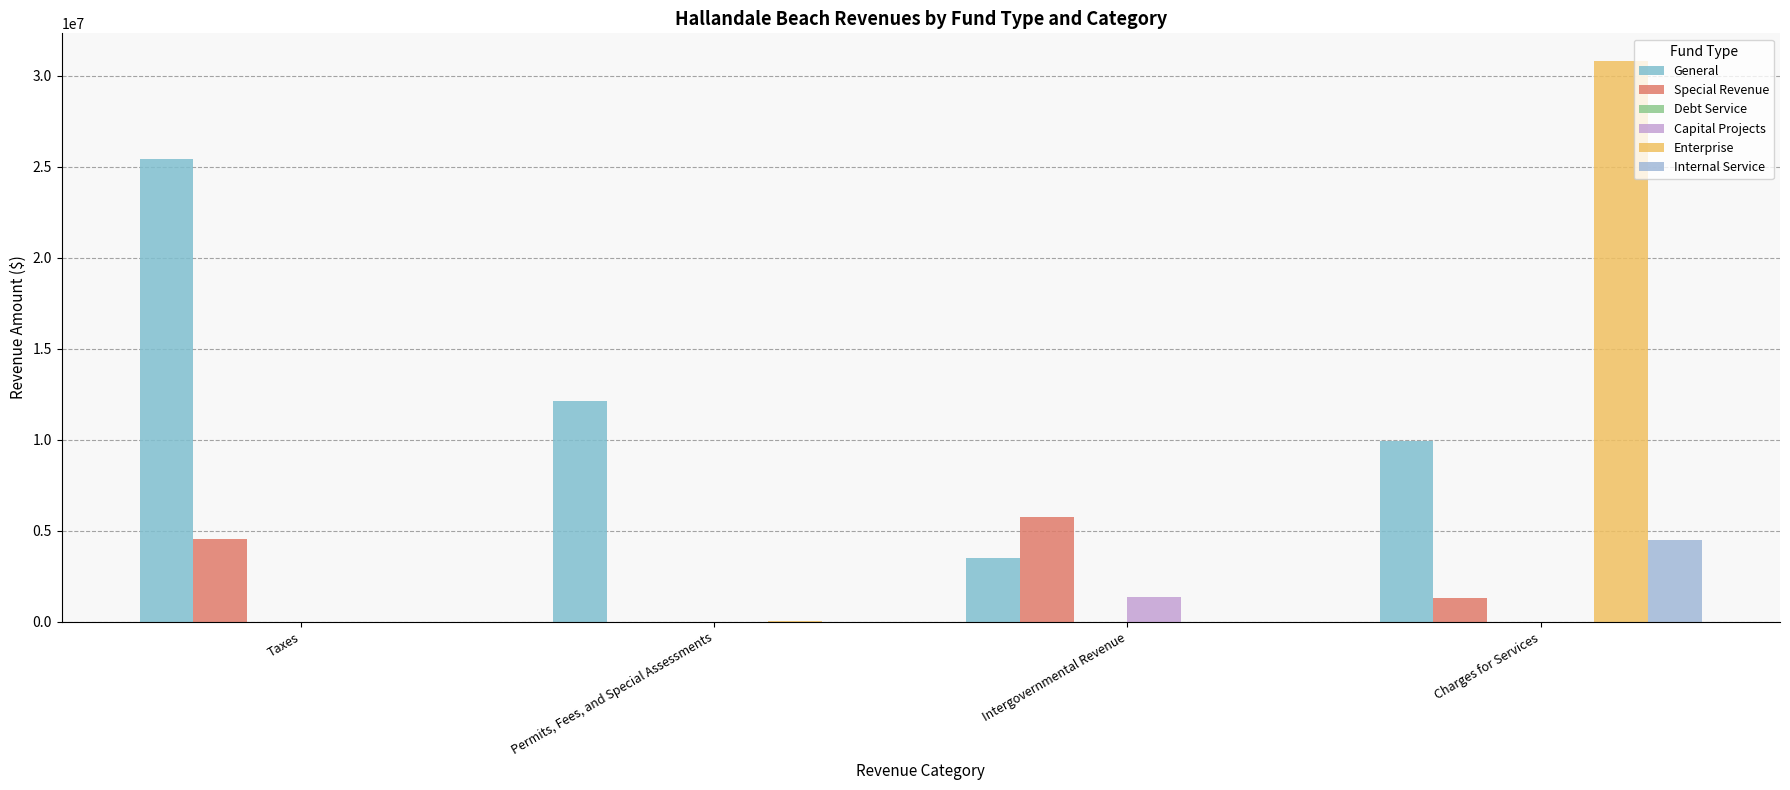

Which series changed the most between Taxes and Charges for Services?

Enterprise